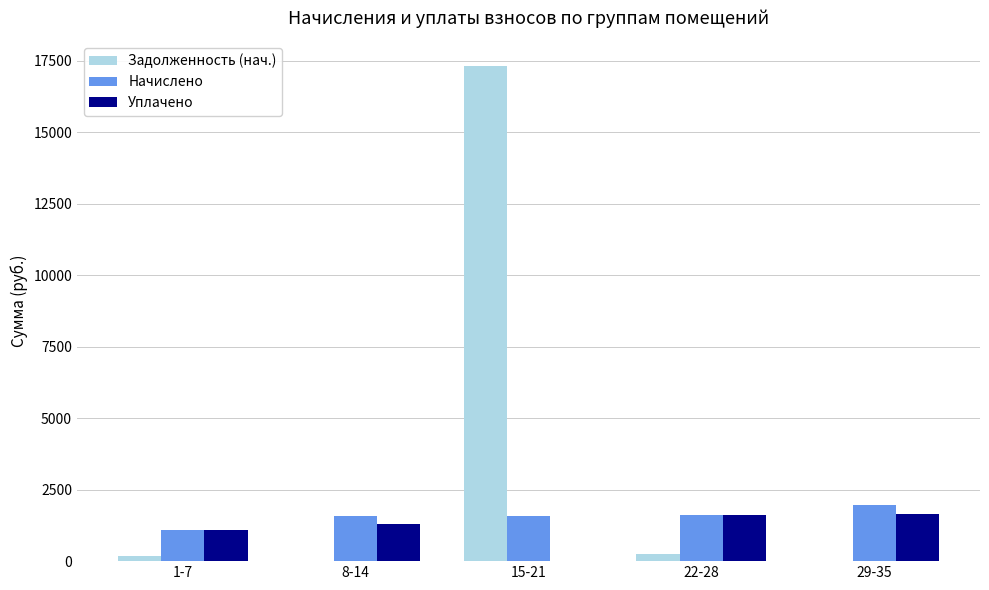

What is the difference between the Начислено values at 29-35 and 15-21?

365.0